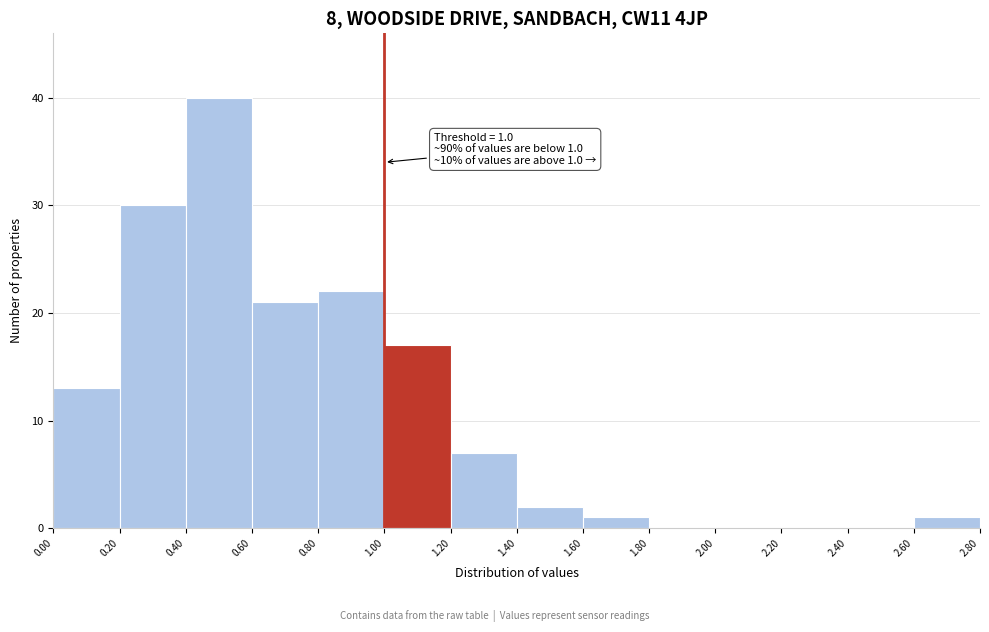

Which range on the x-axis has the tallest bar?

0.40 to 0.60